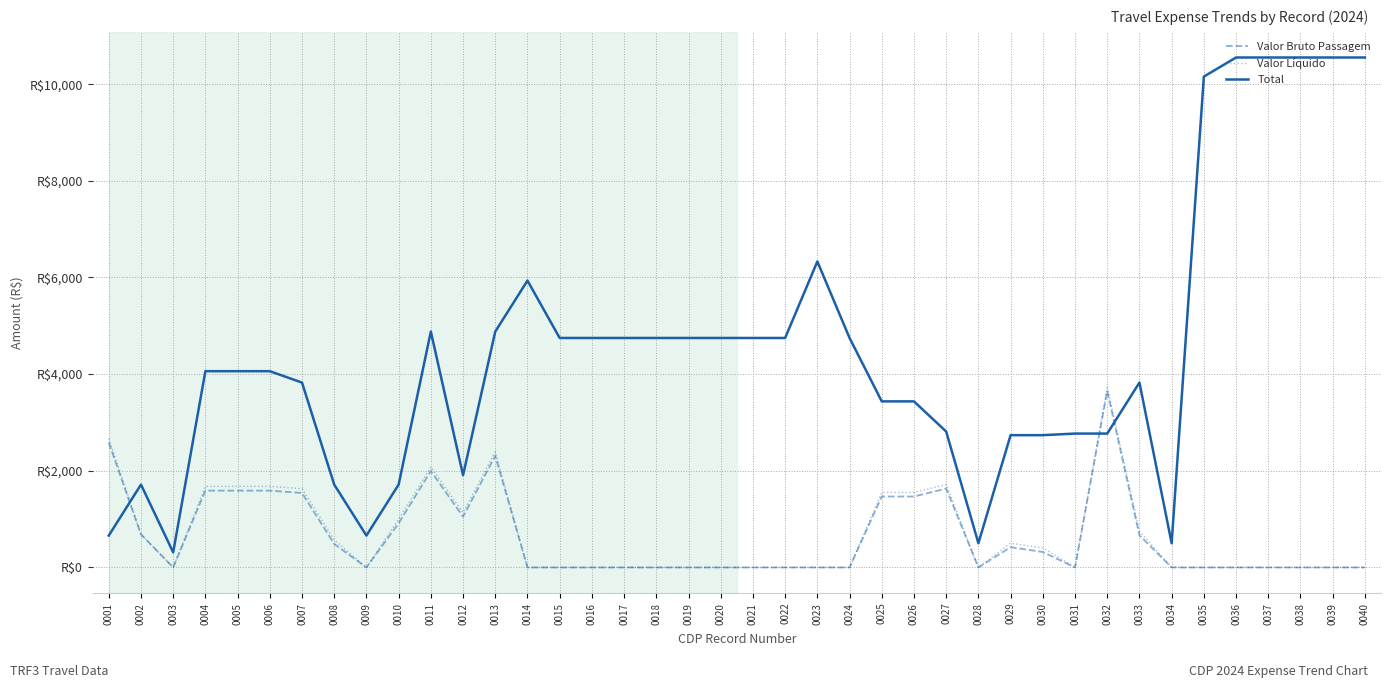

Between 0001 and 0037, which series saw the biggest shift?

Total